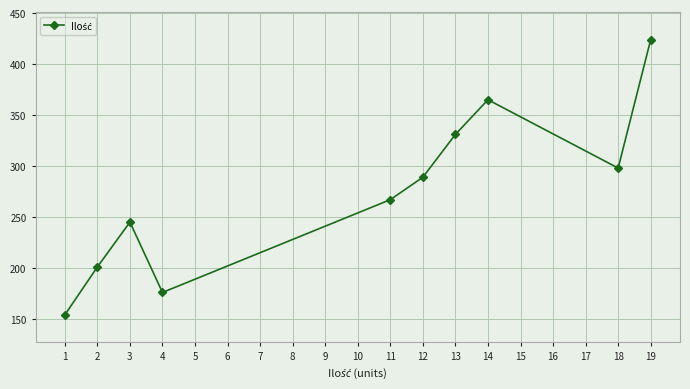

What is the greatest value displayed?

424